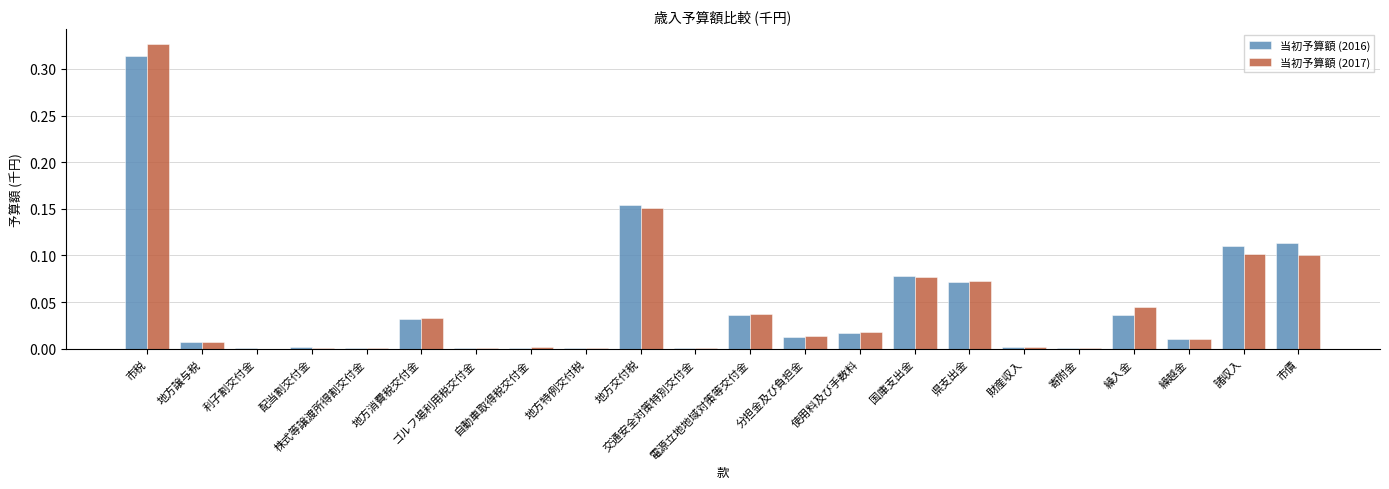

At which category is the sum across all series the highest?

市税